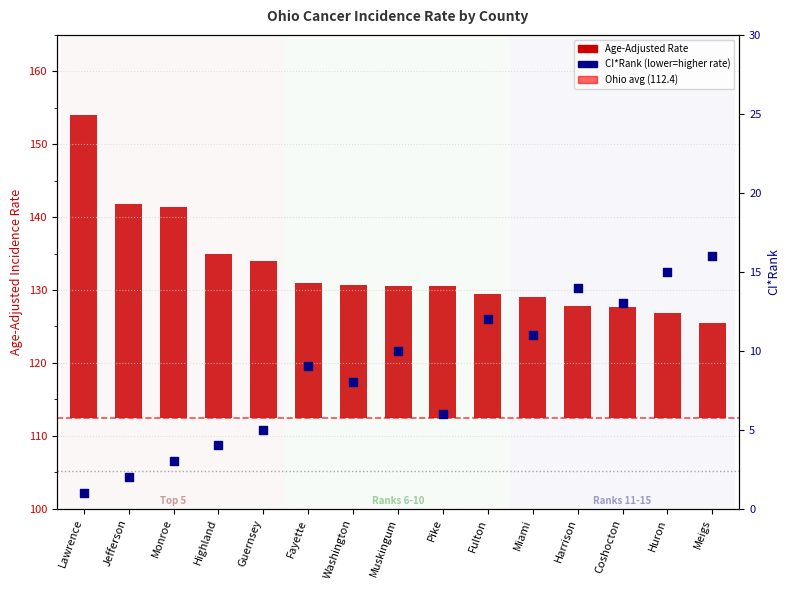

What is the total value across all series at Muskingum?

28.2